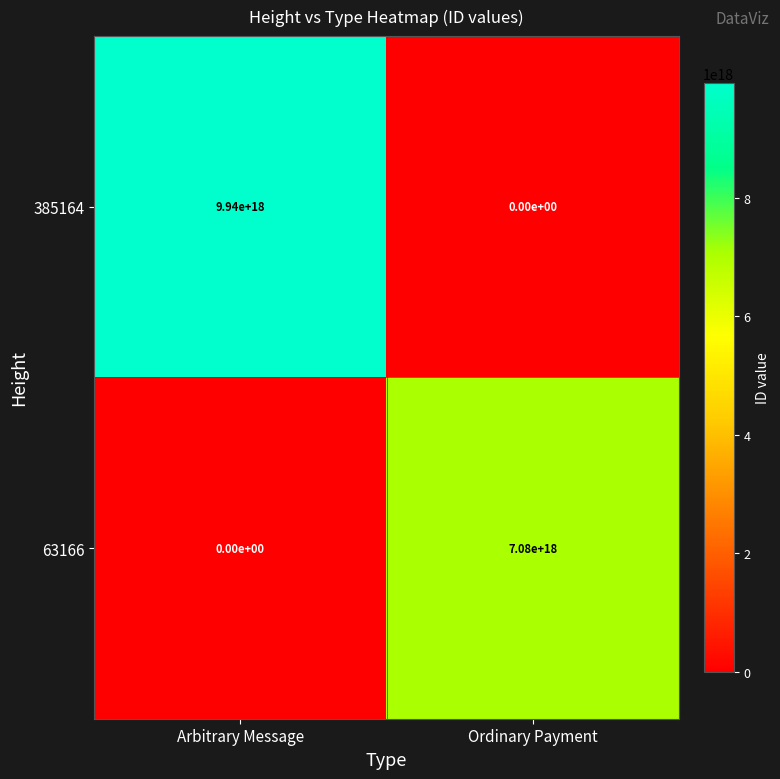

Between Arbitrary Message and Ordinary Payment, which series saw the biggest shift?

385164